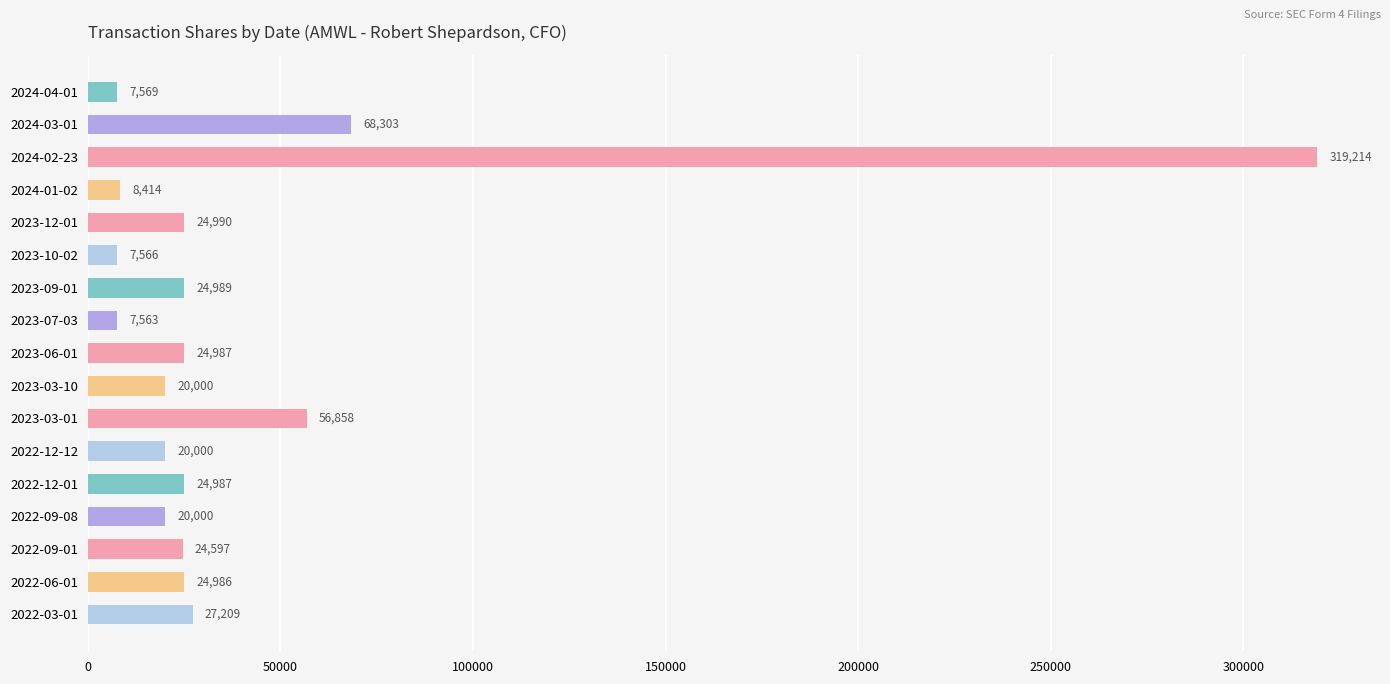

What position from the top is 2024-03-01?

2